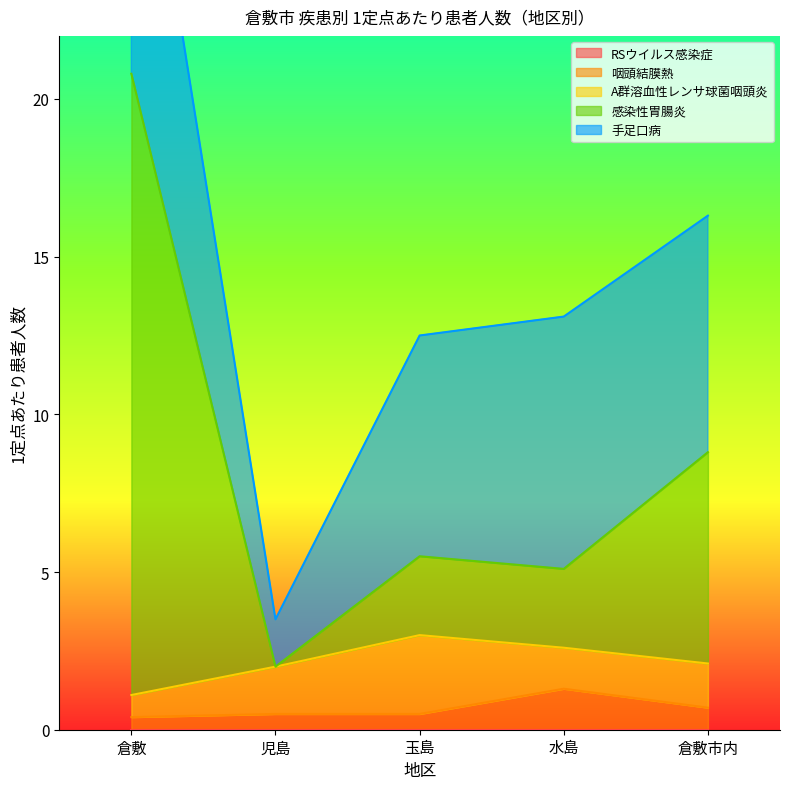

What is the maximum value shown in the chart?

19.7